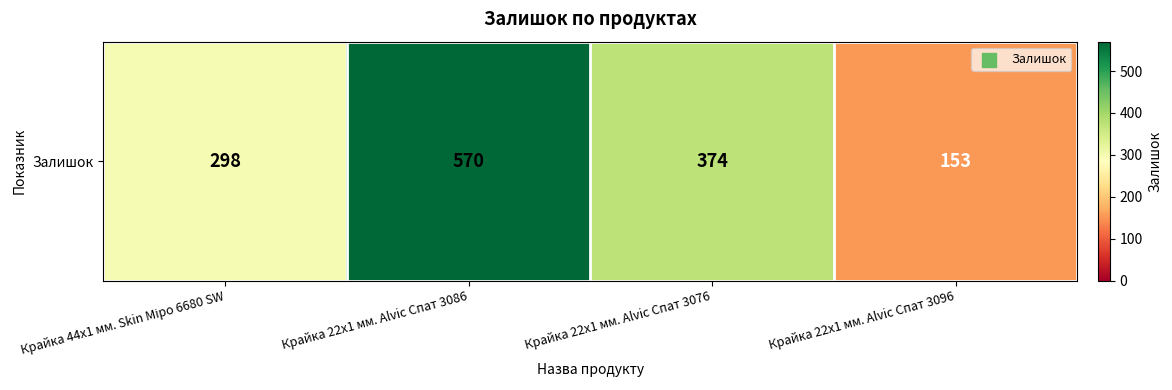

Approximately how many times larger is the value at Крайка 22x1 мм. Alvic Спат 3096 compared to Крайка 44x1 мм. Skin Міро 6680 SW?

0.5